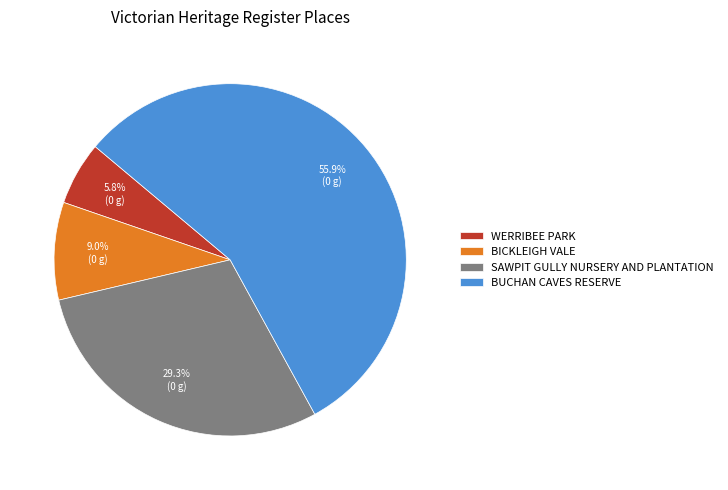

To the nearest percent, what percentage of the pie is SAWPIT GULLY NURSERY AND PLANTATION?

29%